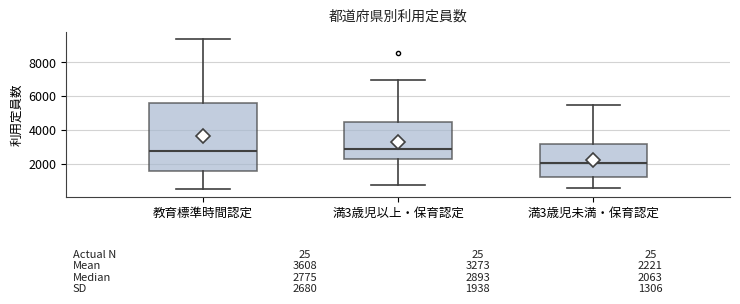

Comparing the boxes themselves (not the whiskers), which one is the tallest?

教育標準時間認定